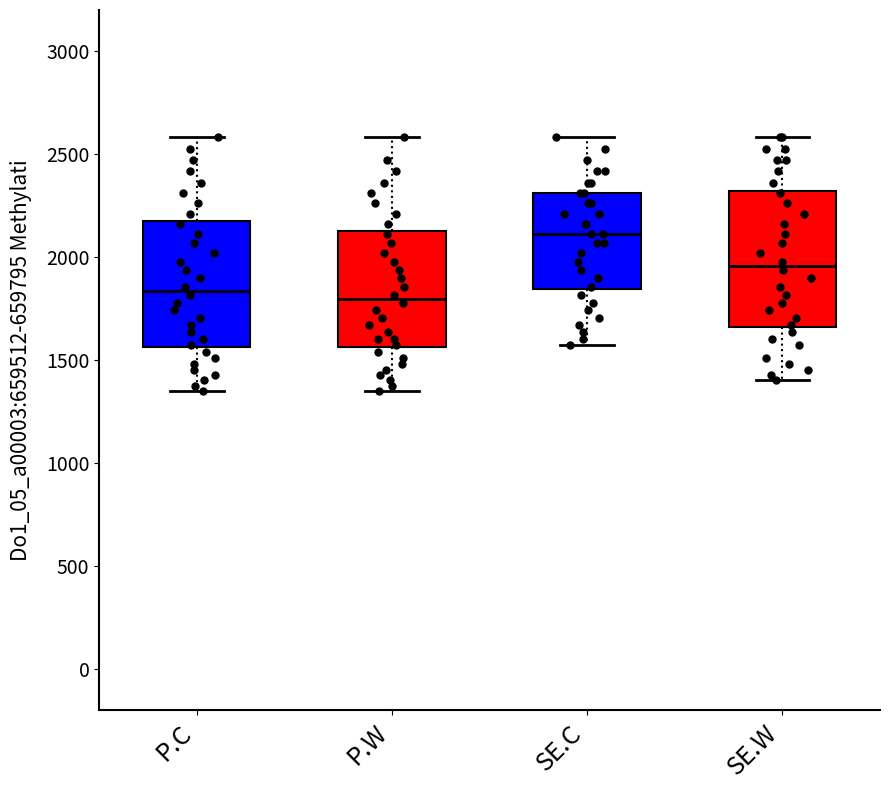

Comparing the boxes themselves (not the whiskers), which one is the tallest?

SE.W